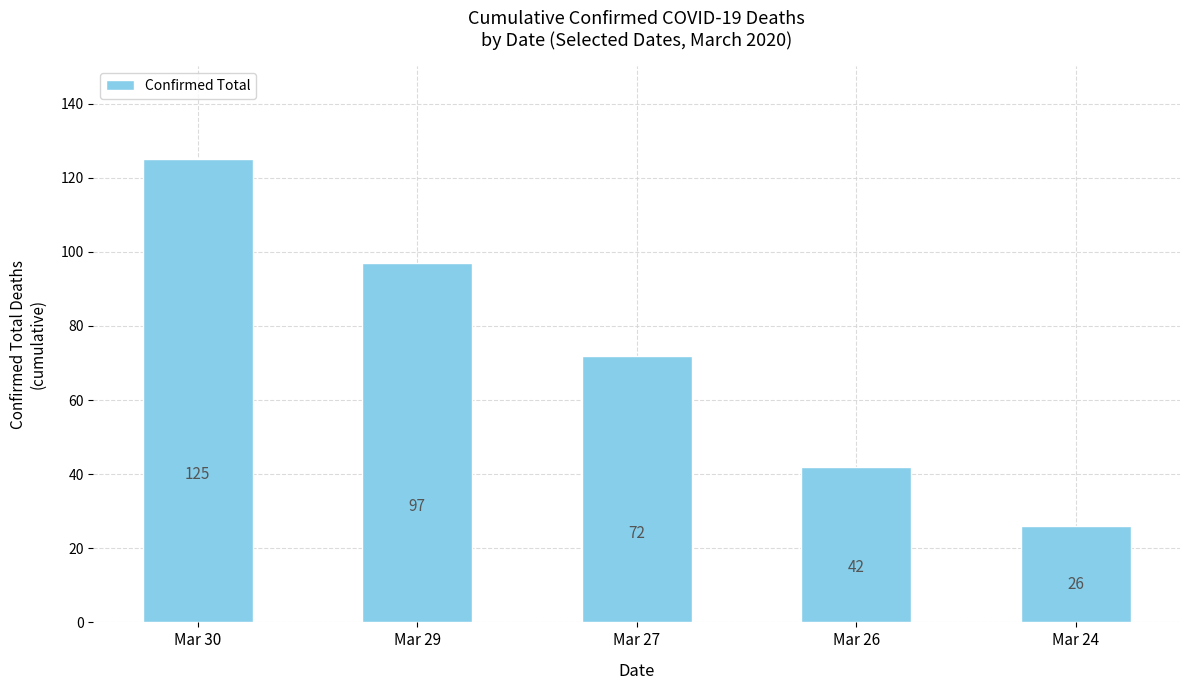

What is the change in value from Mar 30 to Mar 27?

-53